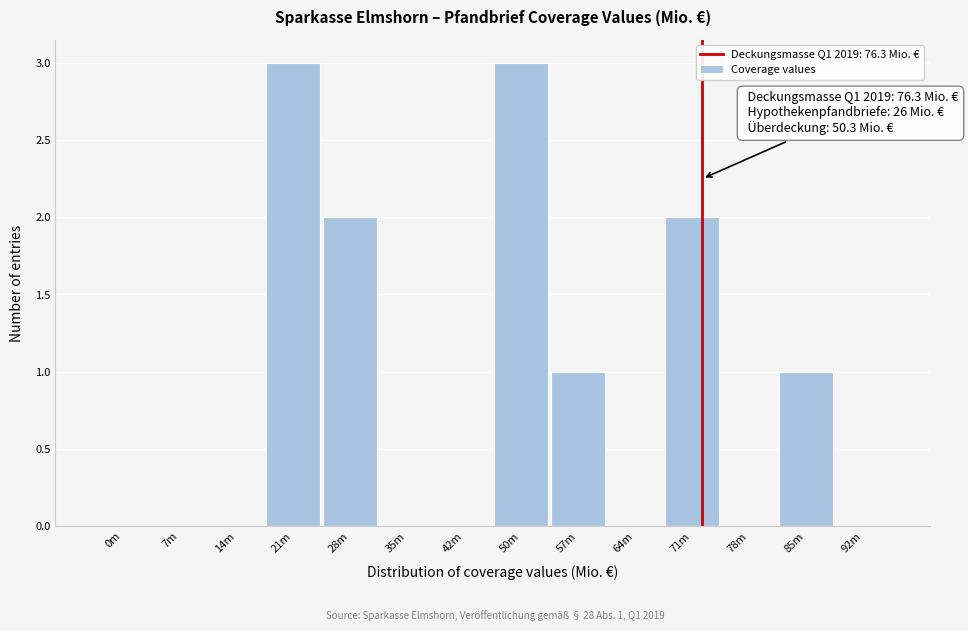

Reading right to left, list all the values displayed in this chart.

92m=0	85m=1	78m=0	71m=2	64m=0	57m=1	50m=3	42m=0	35m=0	28m=2	21m=3	14m=0	7m=0	0m=0